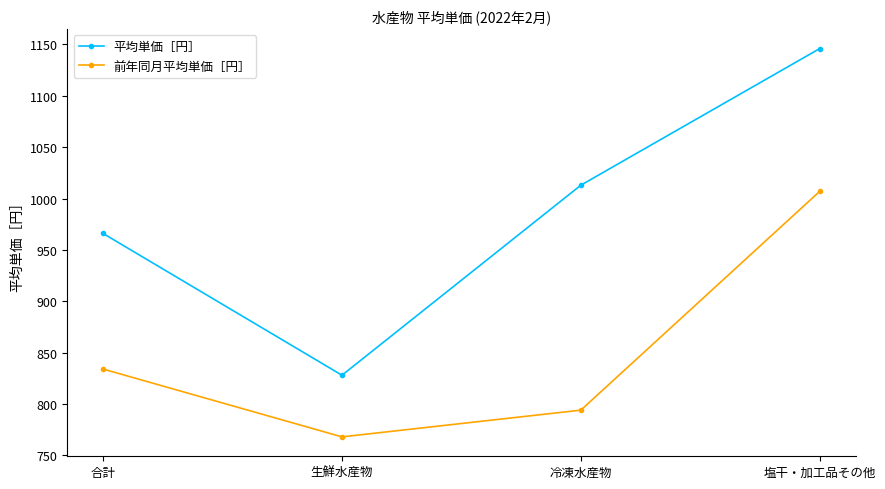

At how many categories does at least one series exceed 786?

4